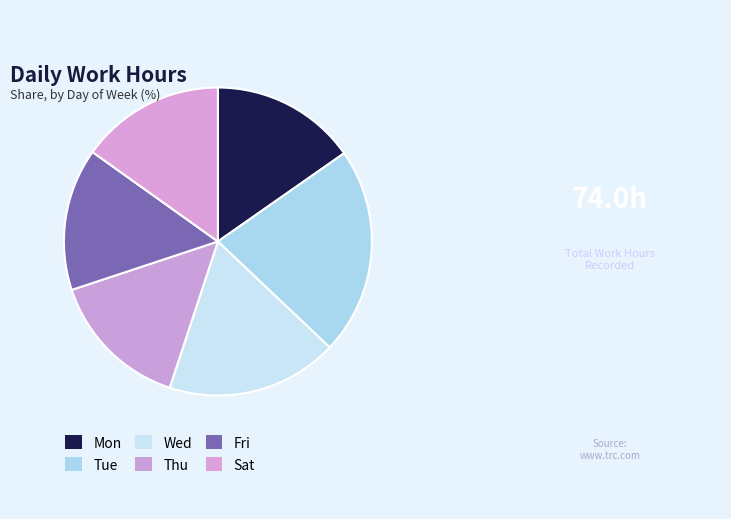

To the nearest percent, what percentage of the pie is Fri?

15%